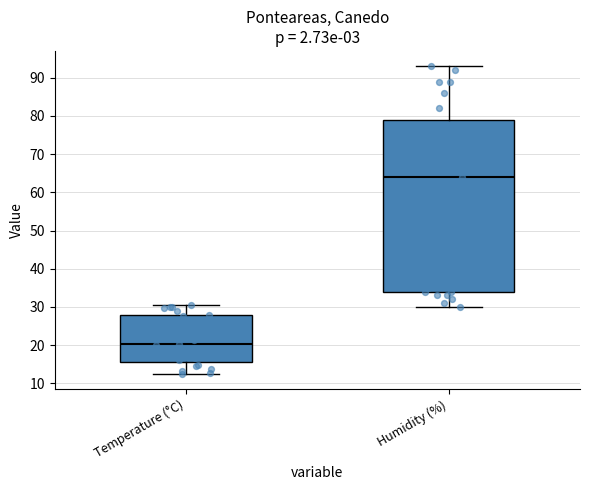

Reading left to right, read every box against the y-axis: the position of its median line, the range the box covers, and the ends of its whiskers. The values are not printed on the chart, so give them approximately, as read against the axis.

Temperature (°C): median 20, box 15 to 28, whiskers 13 to 30
Humidity (%): median 64, box 34 to 79, whiskers 30 to 93